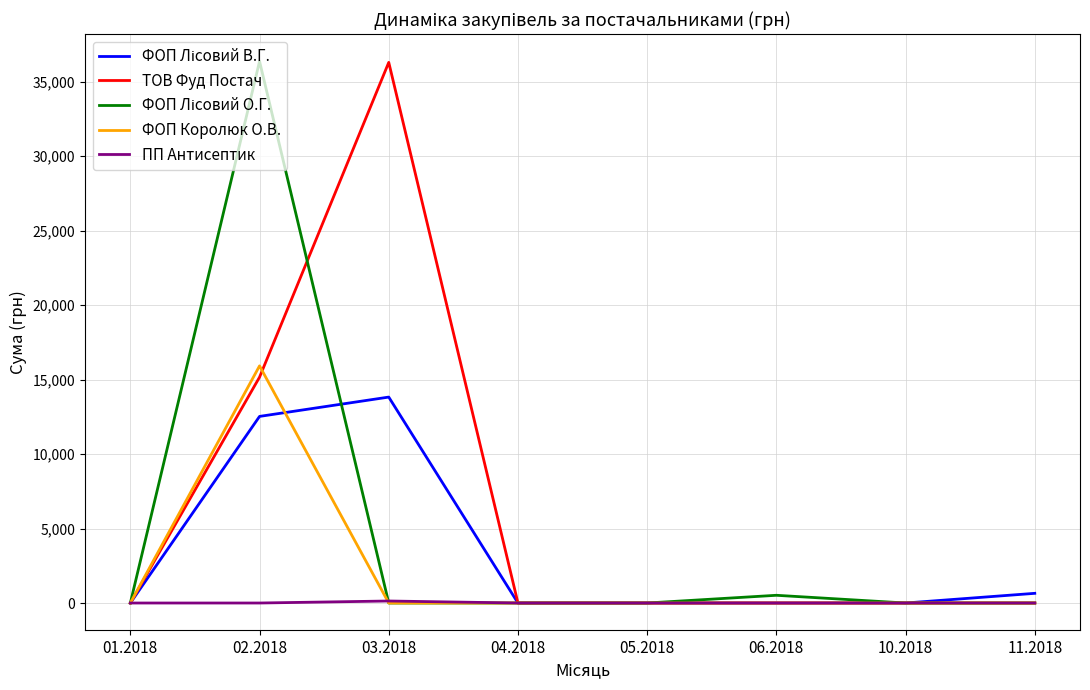

Does the chart have visible grid lines?

Yes